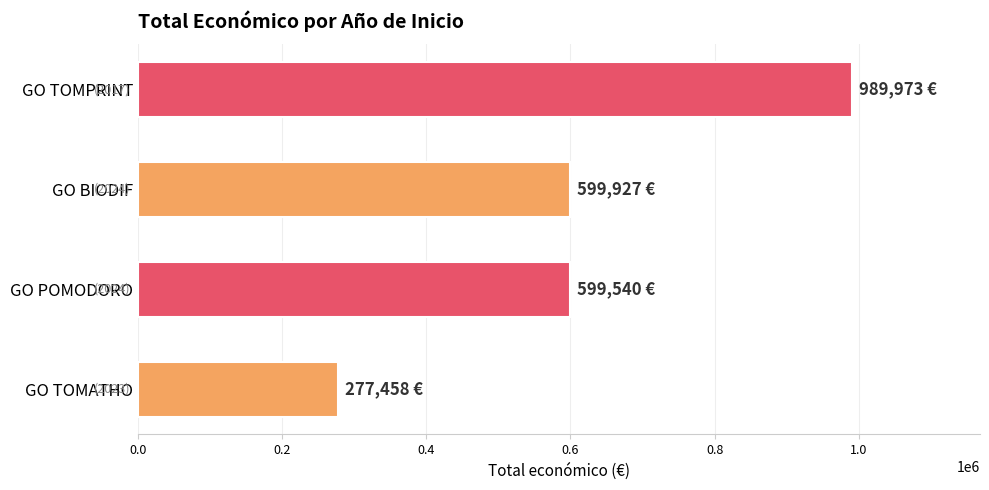

The value at GO BIODIF is 599927. True or false?

True